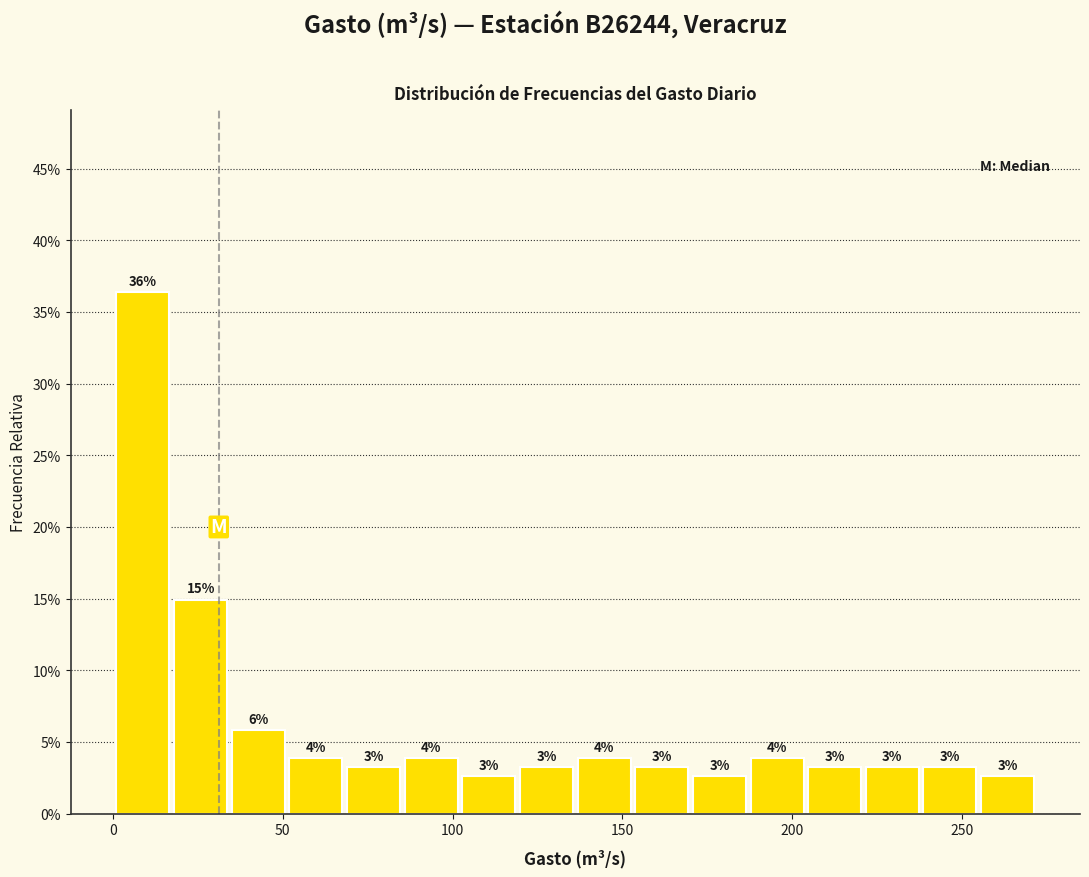

Read against the x-axis, roughly where is the centre of the tallest bar?

10